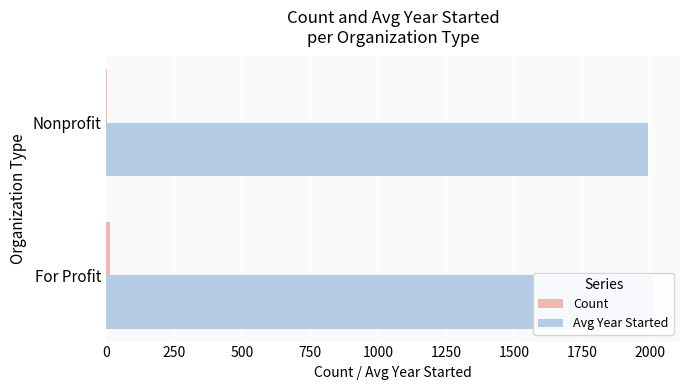

What are all the series names shown in the legend?

Count, Avg Year Started